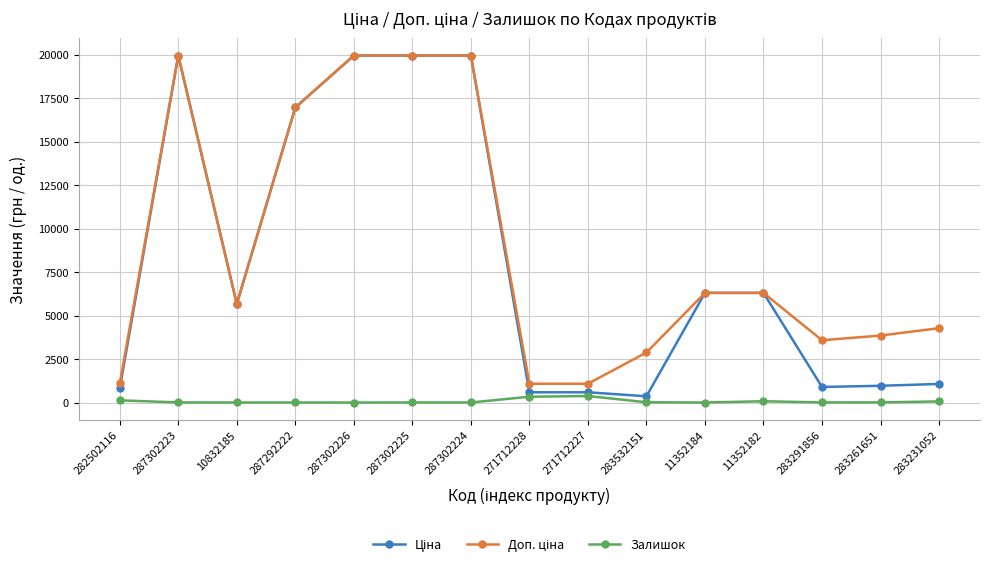

True or false: Залишок has more than 1 interior local peaks.

True